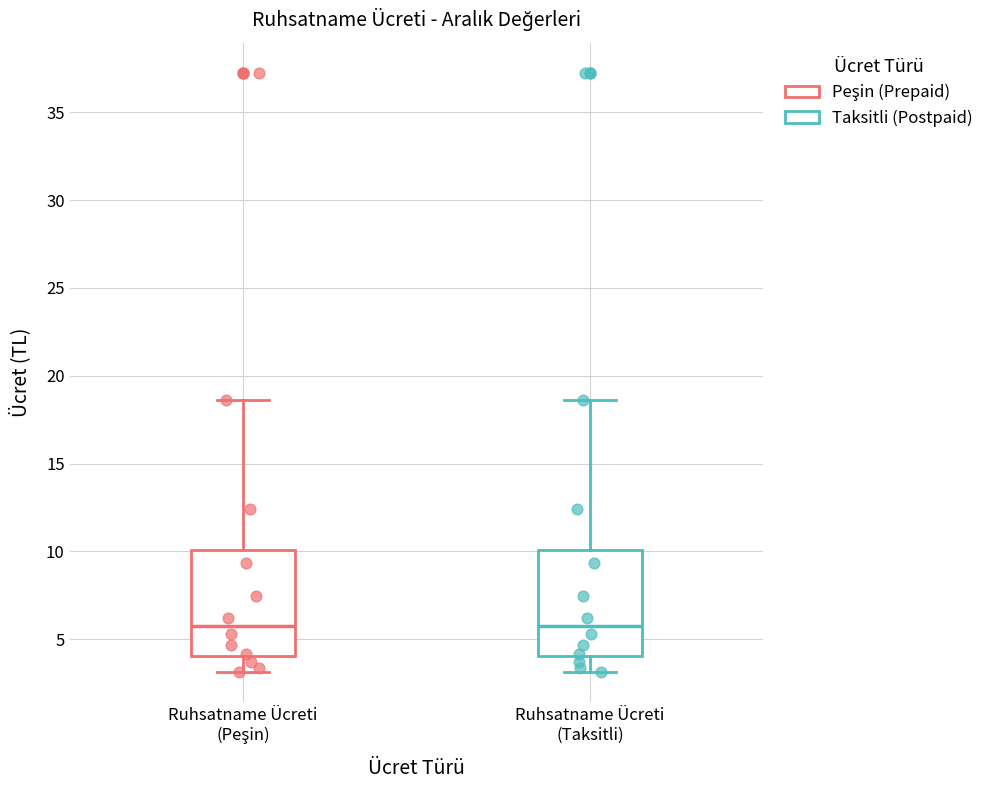

Reading left to right, read every box against the y-axis: the position of its median line, the range the box covers, and the ends of its whiskers. The values are not printed on the chart, so give them approximately, as read against the axis.

Ruhsatname Ücreti (Peşin): median 6.0, box 4.0 to 10.0, whiskers 3.0 to 18.5
Ruhsatname Ücreti (Taksitli): median 6.0, box 4.0 to 10.0, whiskers 3.0 to 18.5